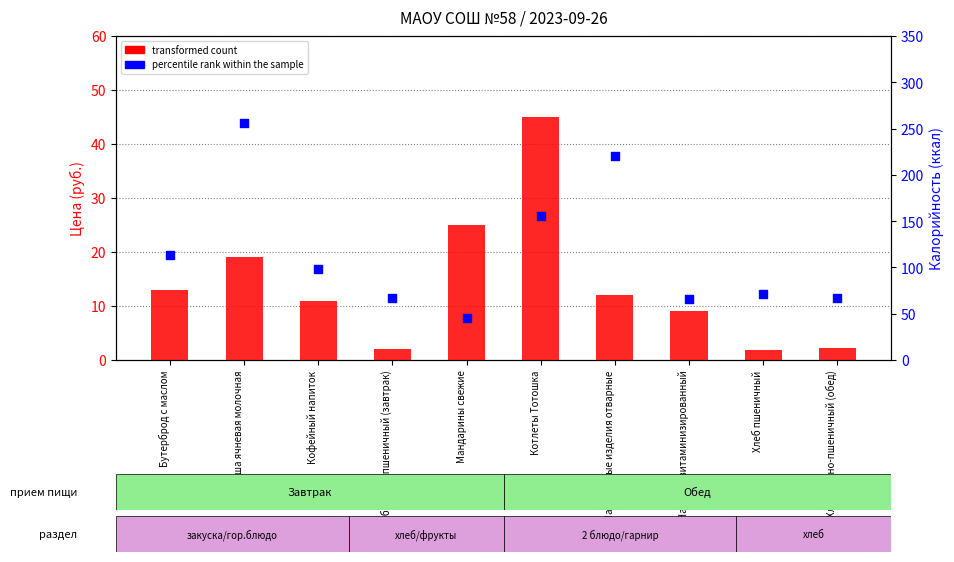

Which series contains the highest Y value?

percentile rank within the sample